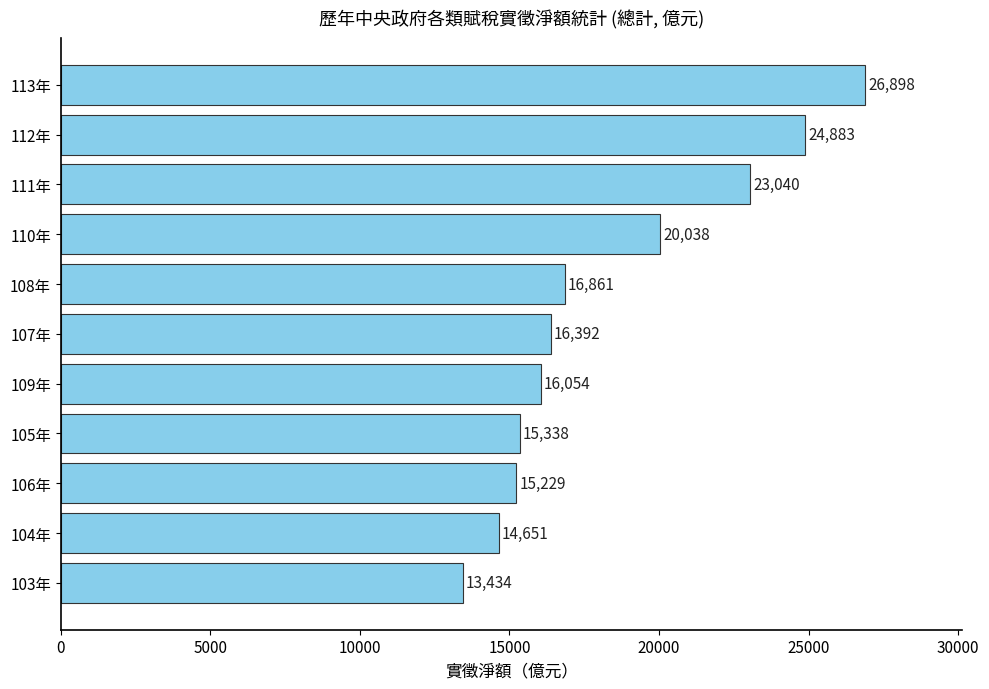

Reading bottom to top, list all the values displayed in this chart.

103年=13434	104年=14651	106年=15229	105年=15338	109年=16054	107年=16392	108年=16861	110年=20038	111年=23040	112年=24883	113年=26898